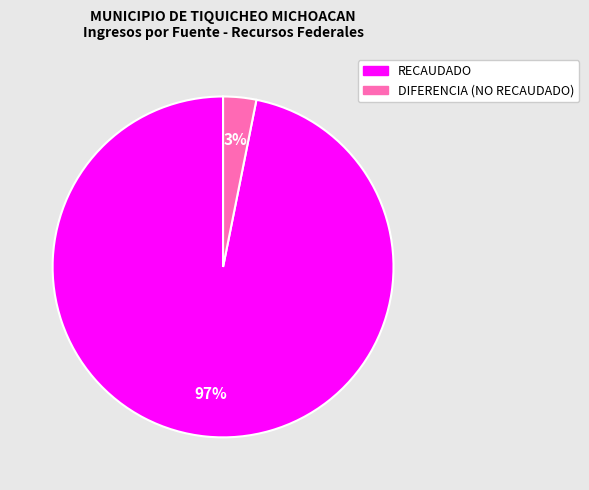

Is there any slice that represents more than half of the pie?

Yes